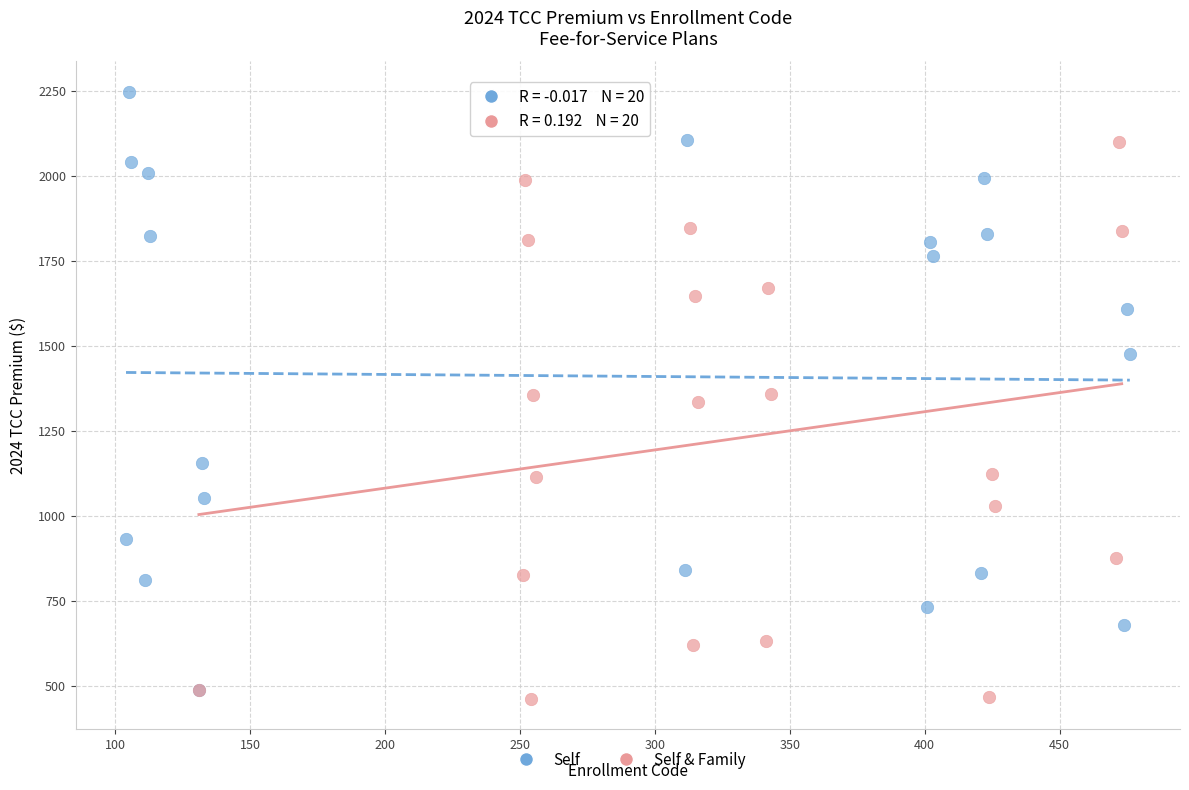

Which series contains the lowest Y value?

Self & Family